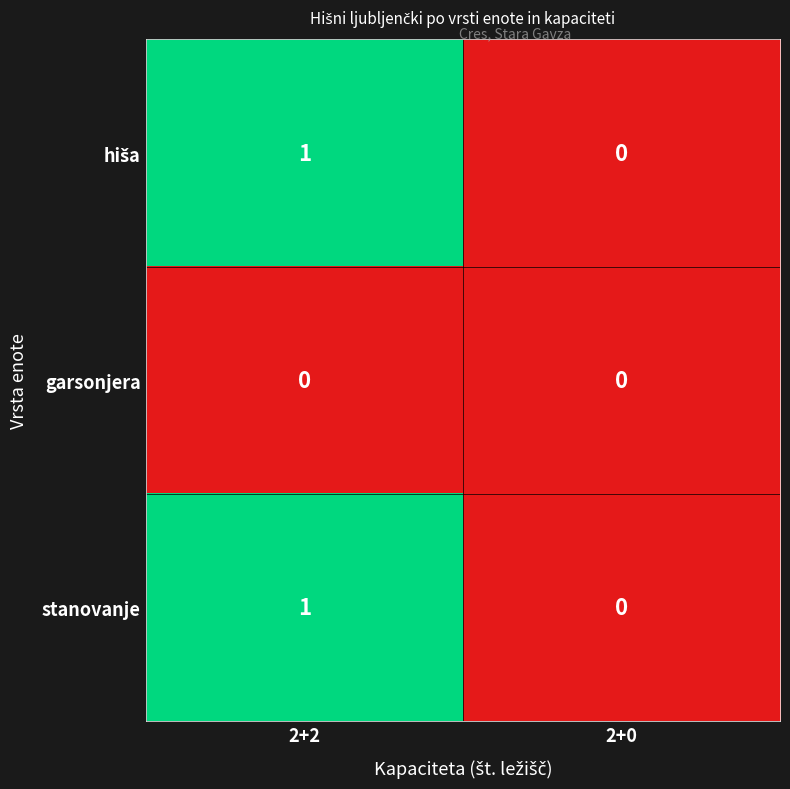

Where is stanovanje nearest to the value 0?

2+0